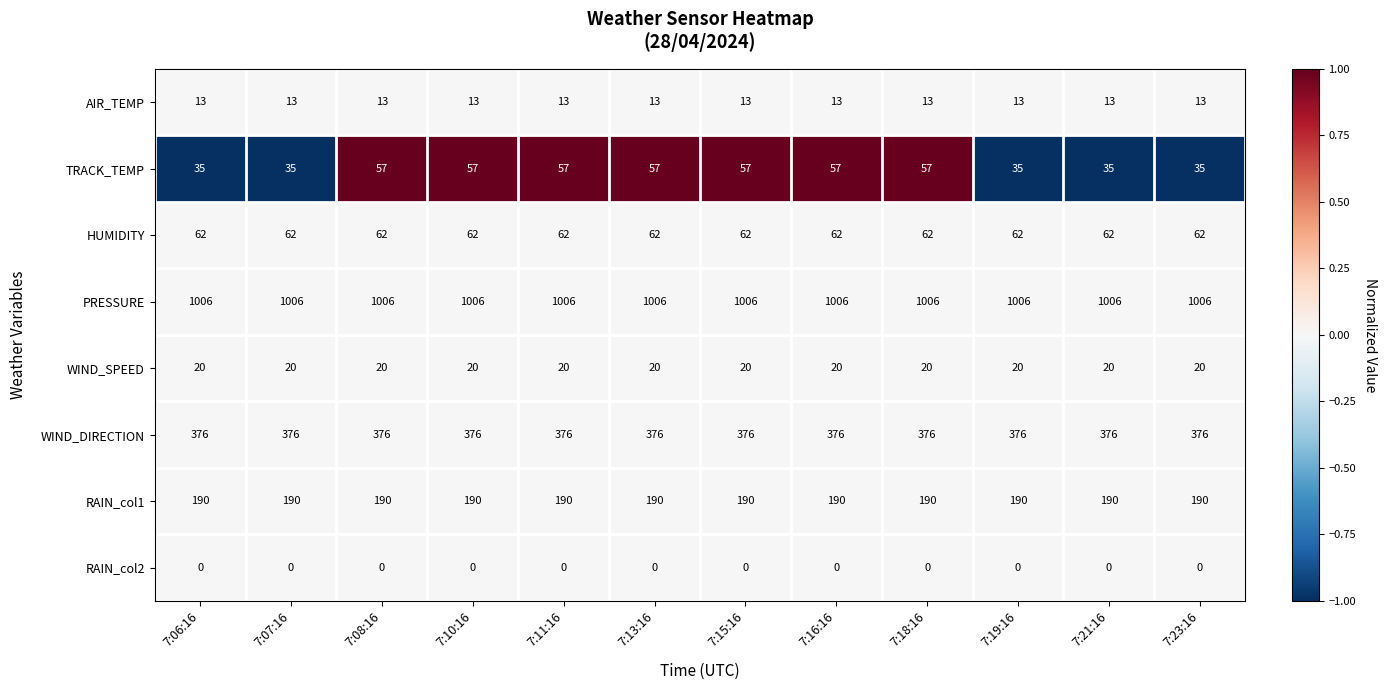

What is the approximate value of PRESSURE at 7:13:16?

1006